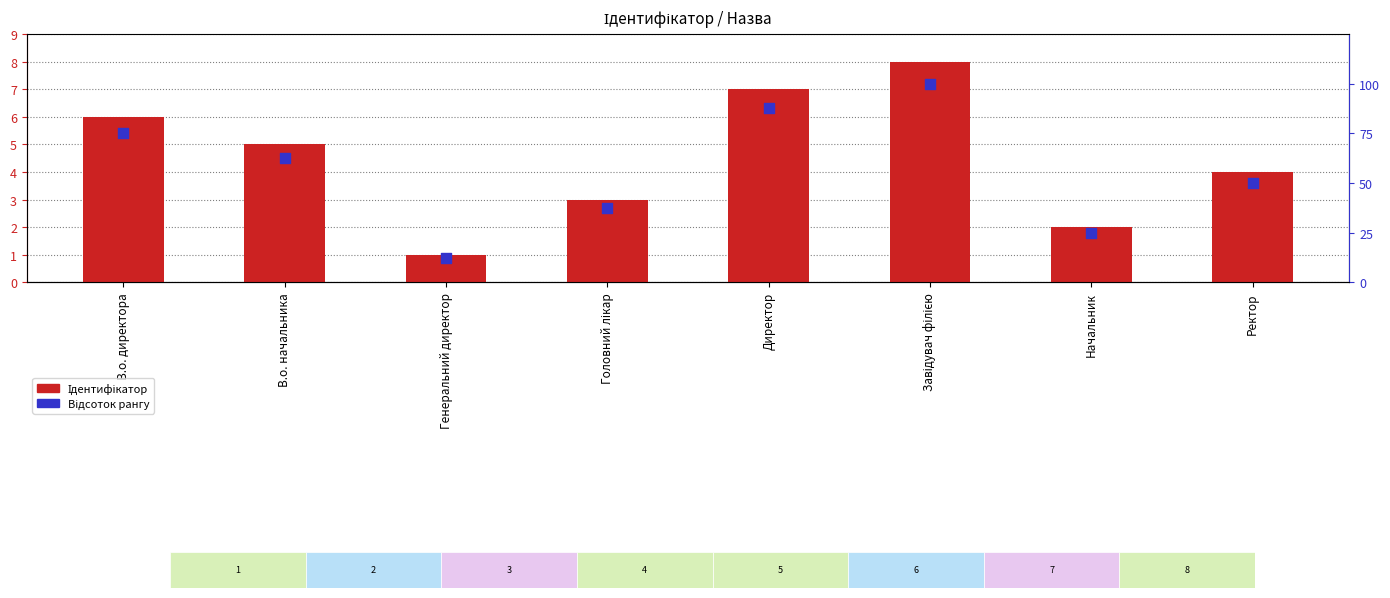

At how many categories does at least one series exceed 18?

7